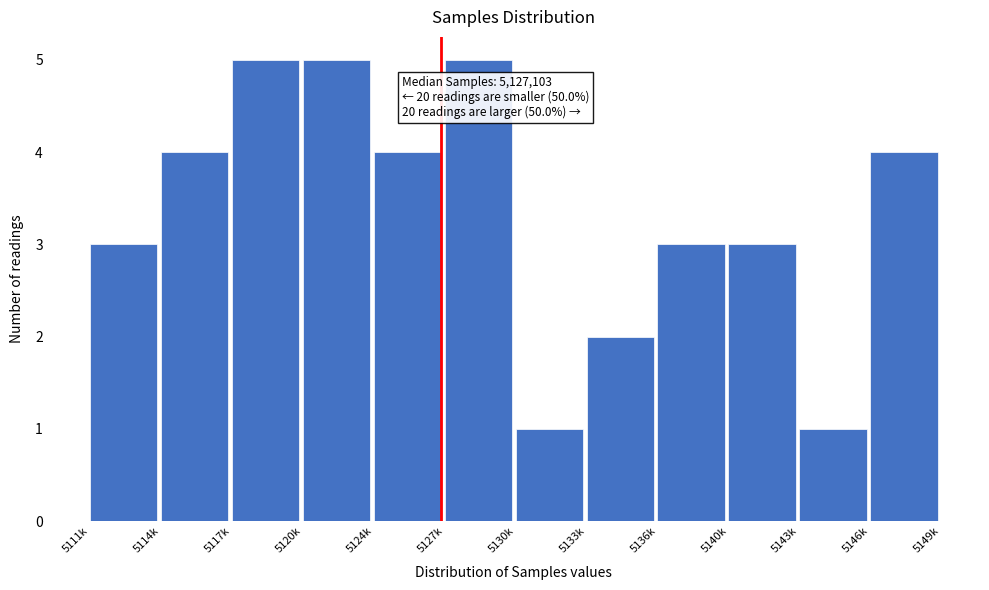

Reading left to right, what are all the values shown in this chart?

3	4	5	5	4	5	1	2	3	3	1	4